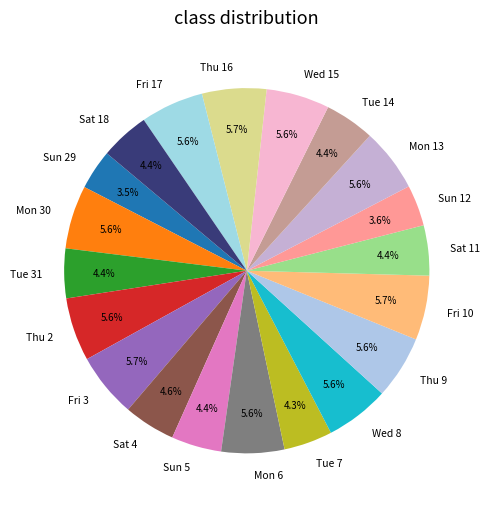

What is the ratio of the value at Sun 12 to the value at Fri 10?

0.6